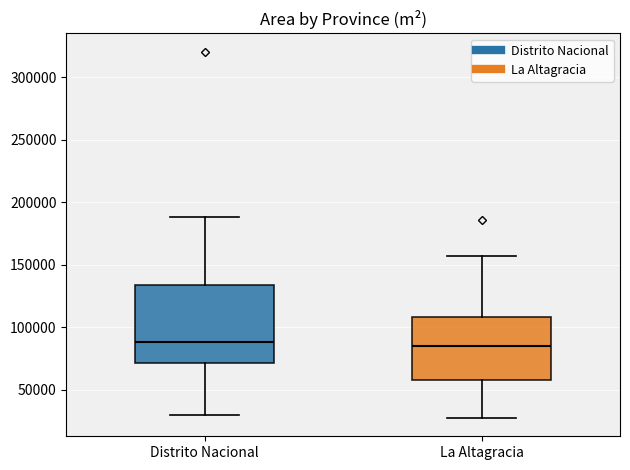

Reading left to right, read every box against the y-axis: the position of its median line, the range the box covers, and the ends of its whiskers. The values are not printed on the chart, so give them approximately, as read against the axis.

Distrito Nacional: median 90000, box 70000 to 135000, whiskers 30000 to 190000
La Altagracia: median 85000, box 55000 to 110000, whiskers 25000 to 155000